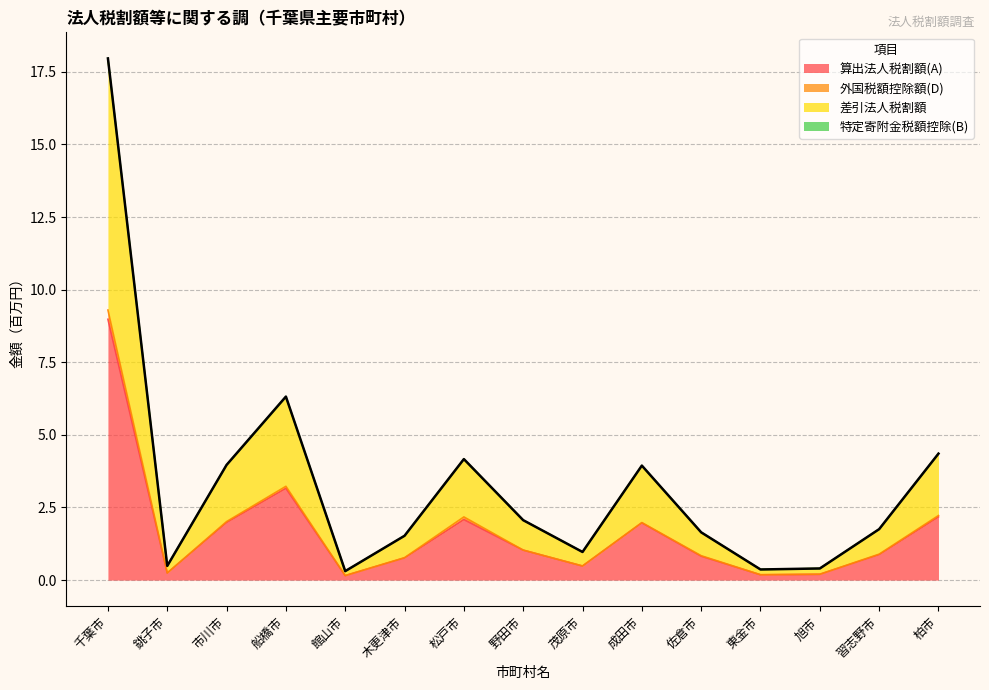

Reading right to left, extract all data points from this chart.

算出法人税割額(A): 2.2	0.9	0.2	0.2	0.8	2.0	0.5	1.0	2.1	0.8	0.2	3.2	2.0	0.2	9.0
差引法人税割額: 4.4	1.8	0.4	0.4	1.6	3.9	1.0	2.1	4.2	1.5	0.3	6.3	4.0	0.5	18.0